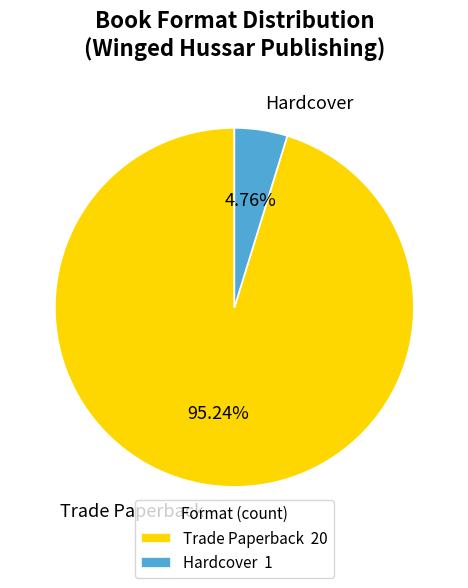

What percentage is the Trade Paperback slice, to the nearest percent?

95%